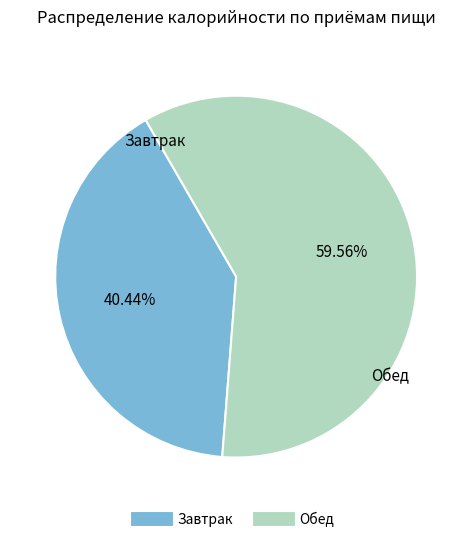

To the nearest percent, what is the difference between the largest and smallest slice percentages?

19%